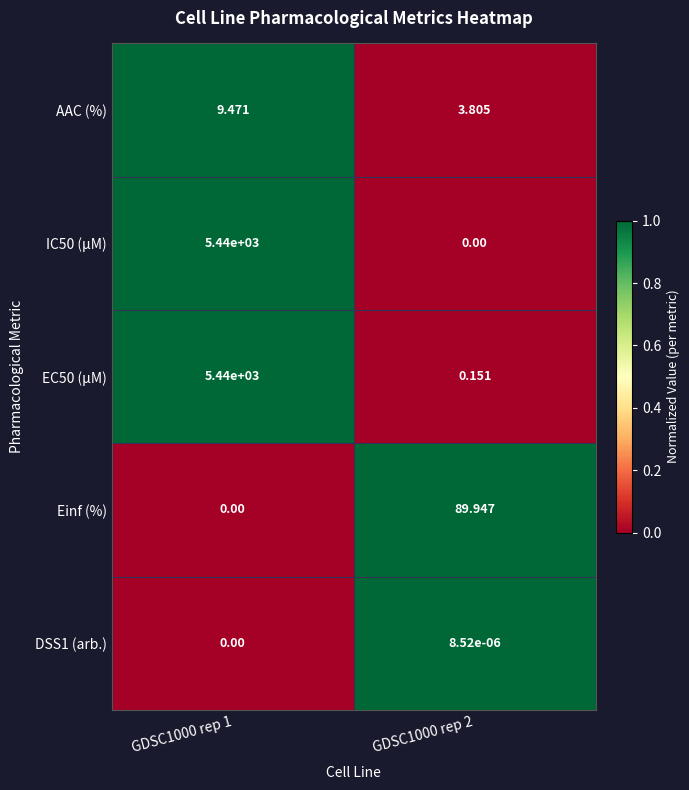

Is the value of EC50 (µM) at GDSC1000 rep 1 greater than the value of DSS1 (arb.) at GDSC1000 rep 2?

Yes